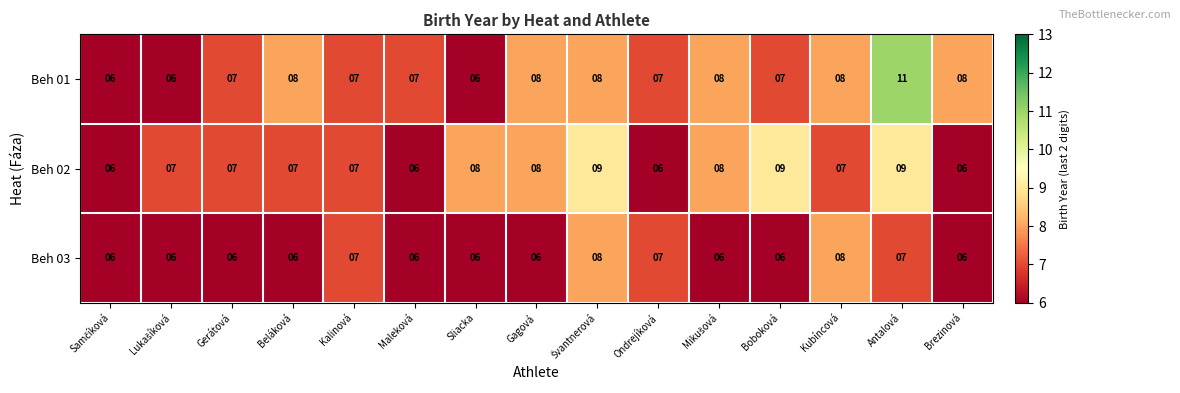

Rank the series by their maximum value, from highest to lowest.

Beh 01, Beh 02, Beh 03